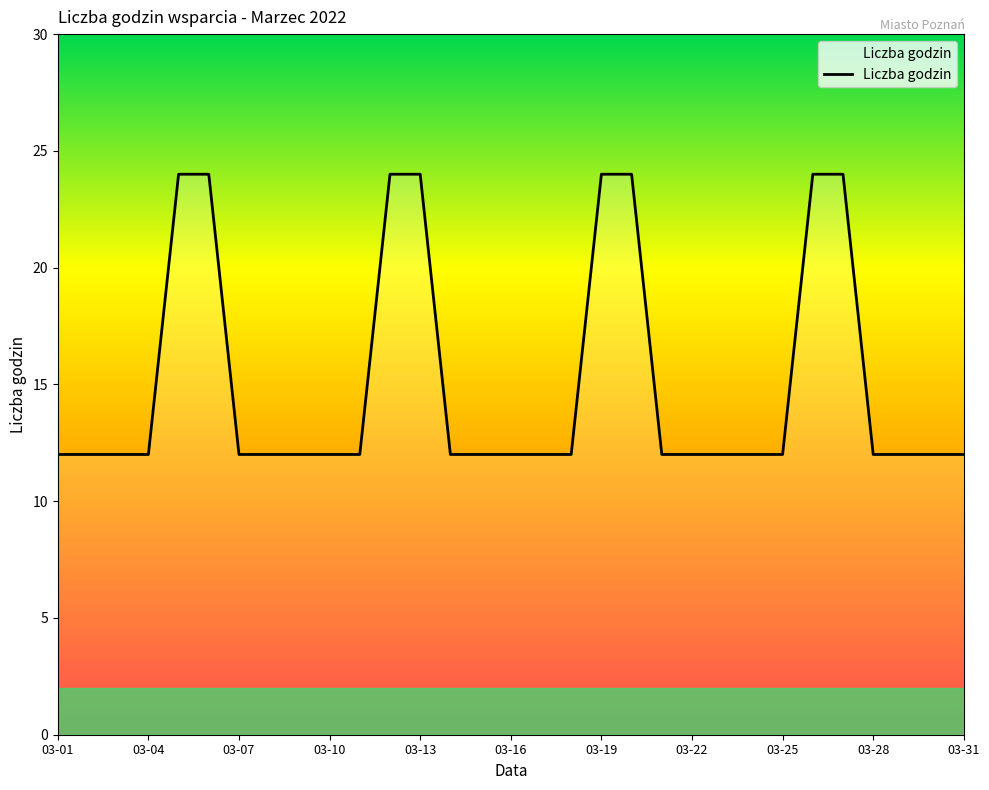

What is the difference between the maximum and minimum values?

12